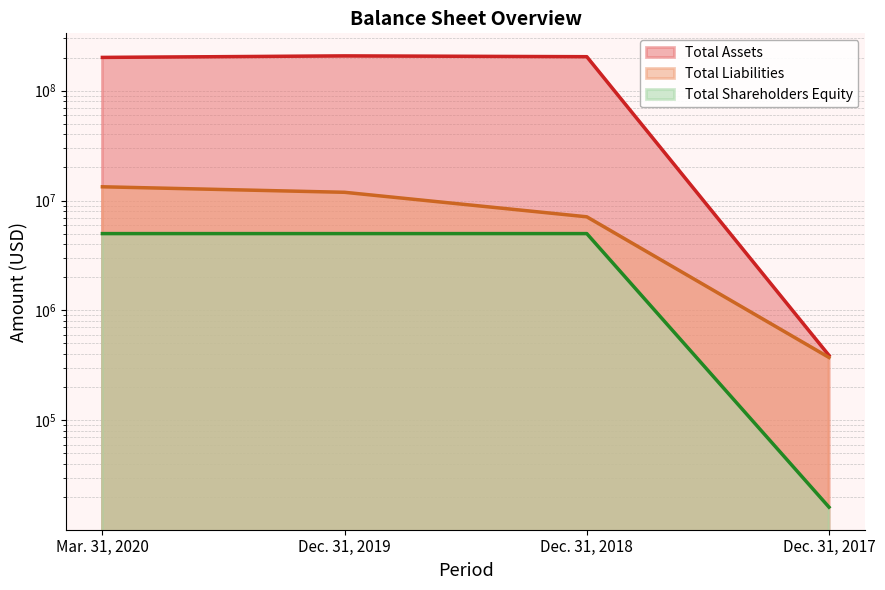

At how many categories does at least one series exceed 73602053?

3